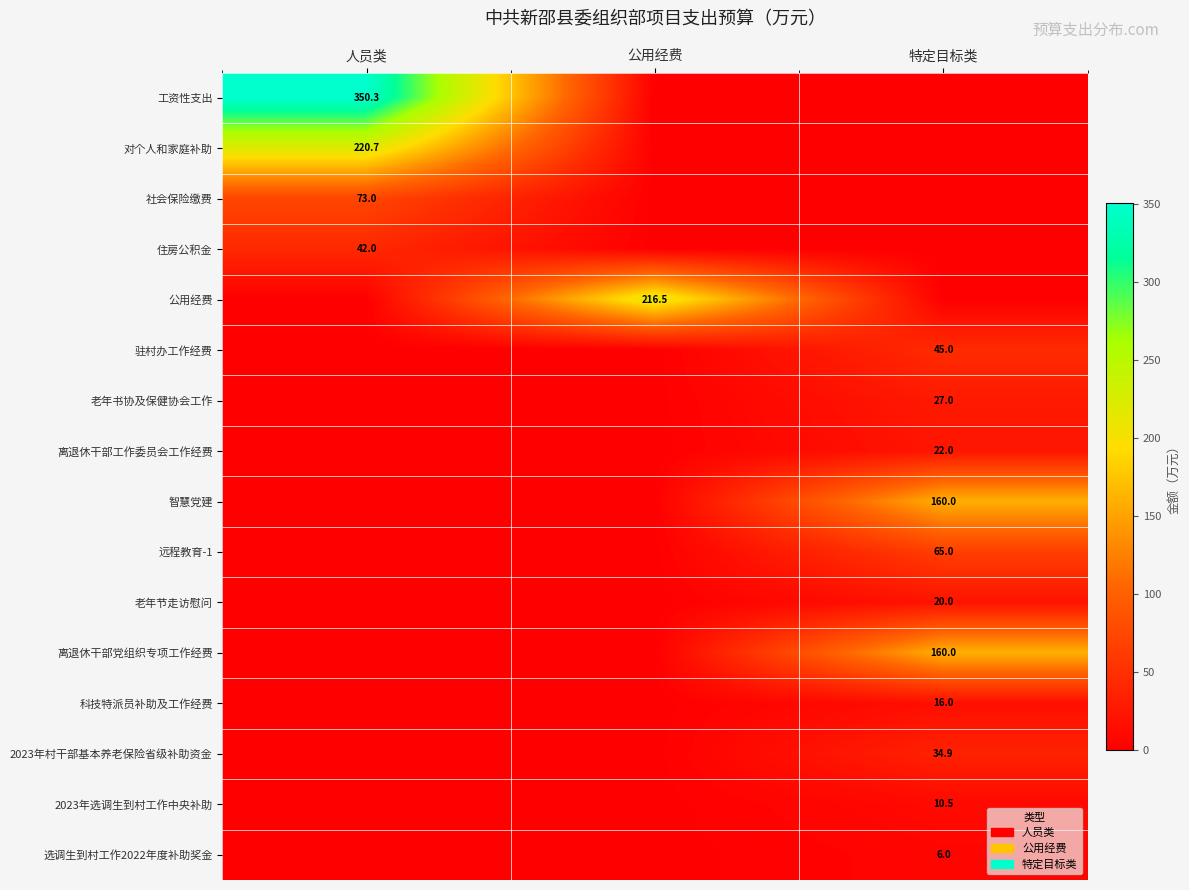

The value of 对个人和家庭补助 at 人员类 is 220.7. True or false?

True